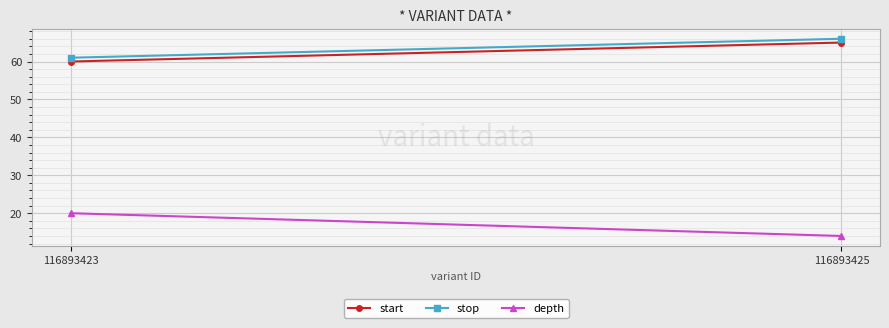

True or false: stop has a value of 61 at 116893423.

True